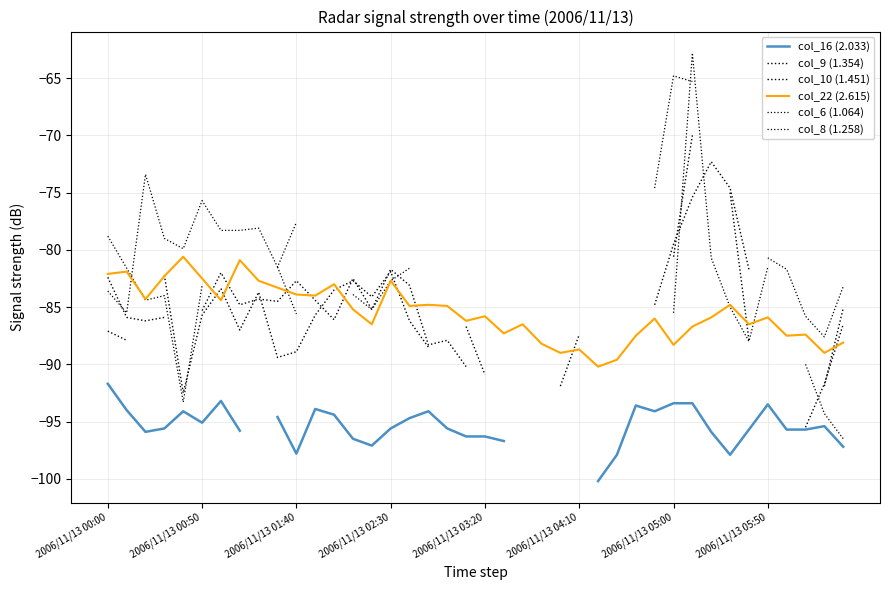

How many values in col_16 (2.033) are below zero?

35